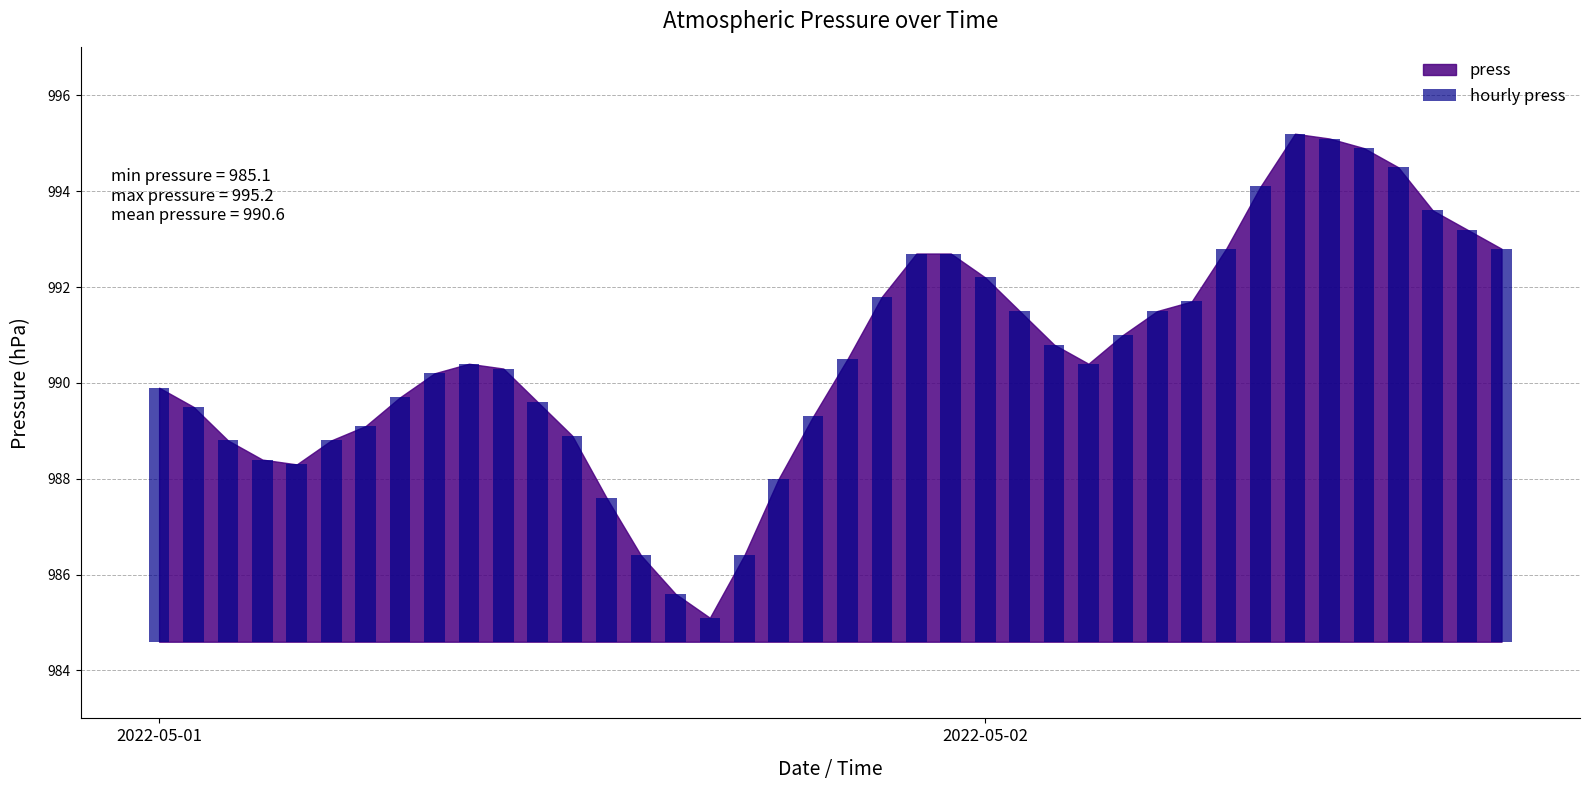

Which has a higher value, 4 or 38?

38